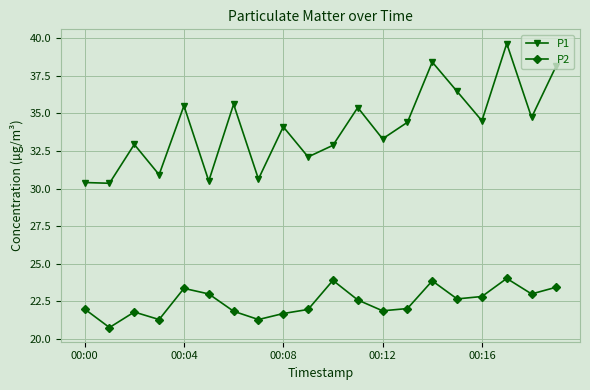

In P1, how many points are higher than both neighbors (excluding endpoints)?

7